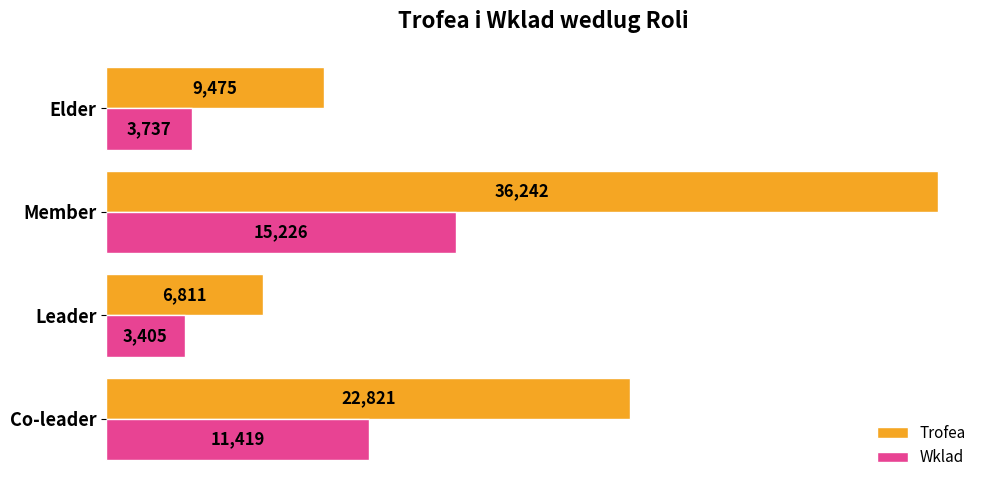

At how many categories does at least one series exceed 7831?

3